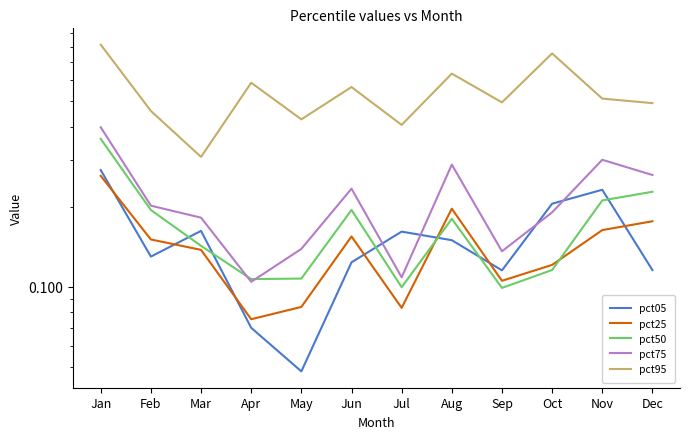

What is the total value across all series at May?

0.8